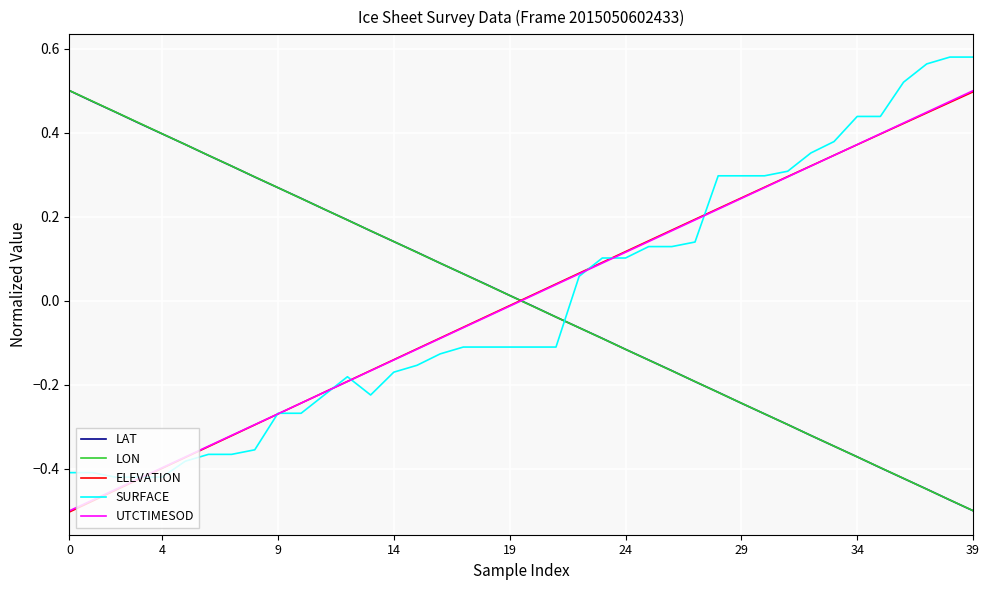

How many positive values does the LAT series have?

20